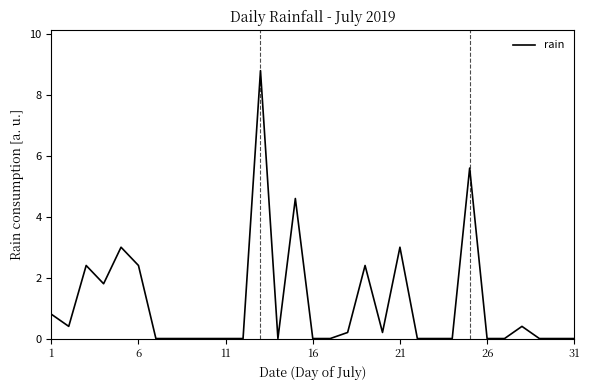

What is the difference between the maximum and minimum values?

8.8